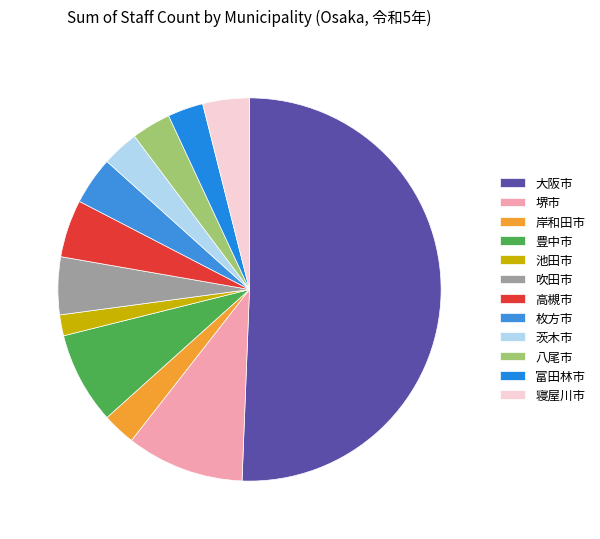

Which slice is the largest?

大阪市